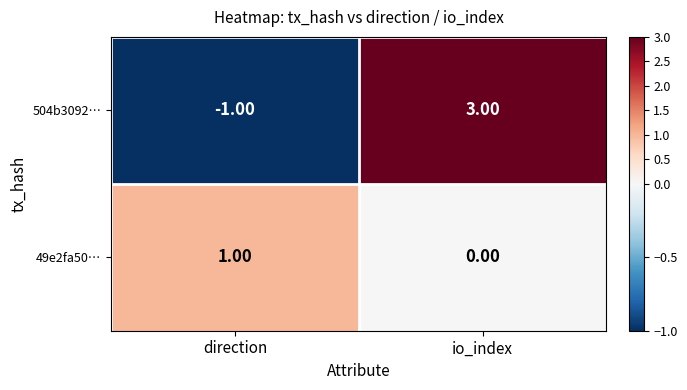

Which series has the largest total across all categories?

504b3092…